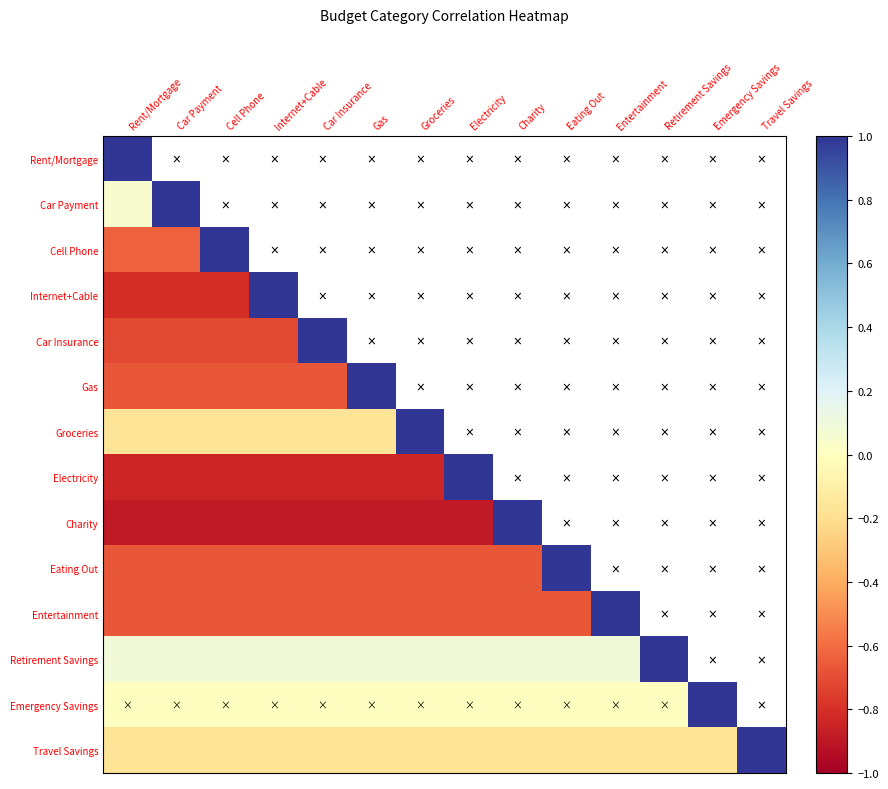

What is the approximate value of Car Insurance at Car Insurance?

1.0